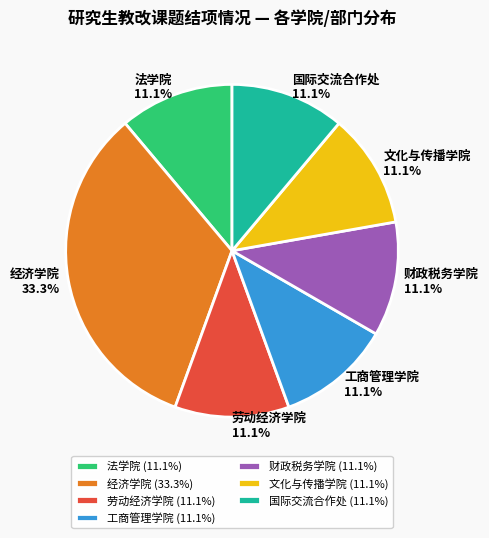

How many segments does this pie chart have?

7